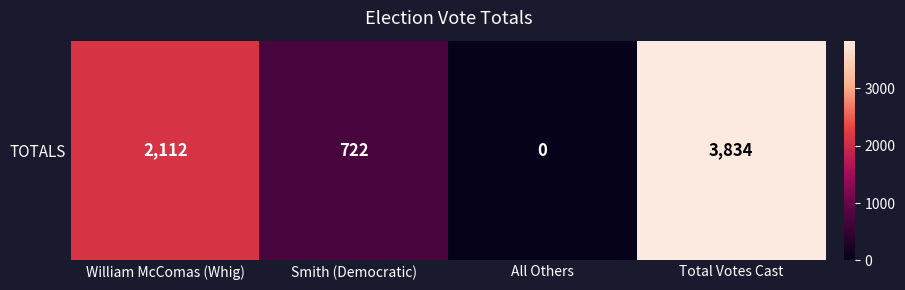

Between Smith (Democratic) and Total Votes Cast, which is larger?

Total Votes Cast